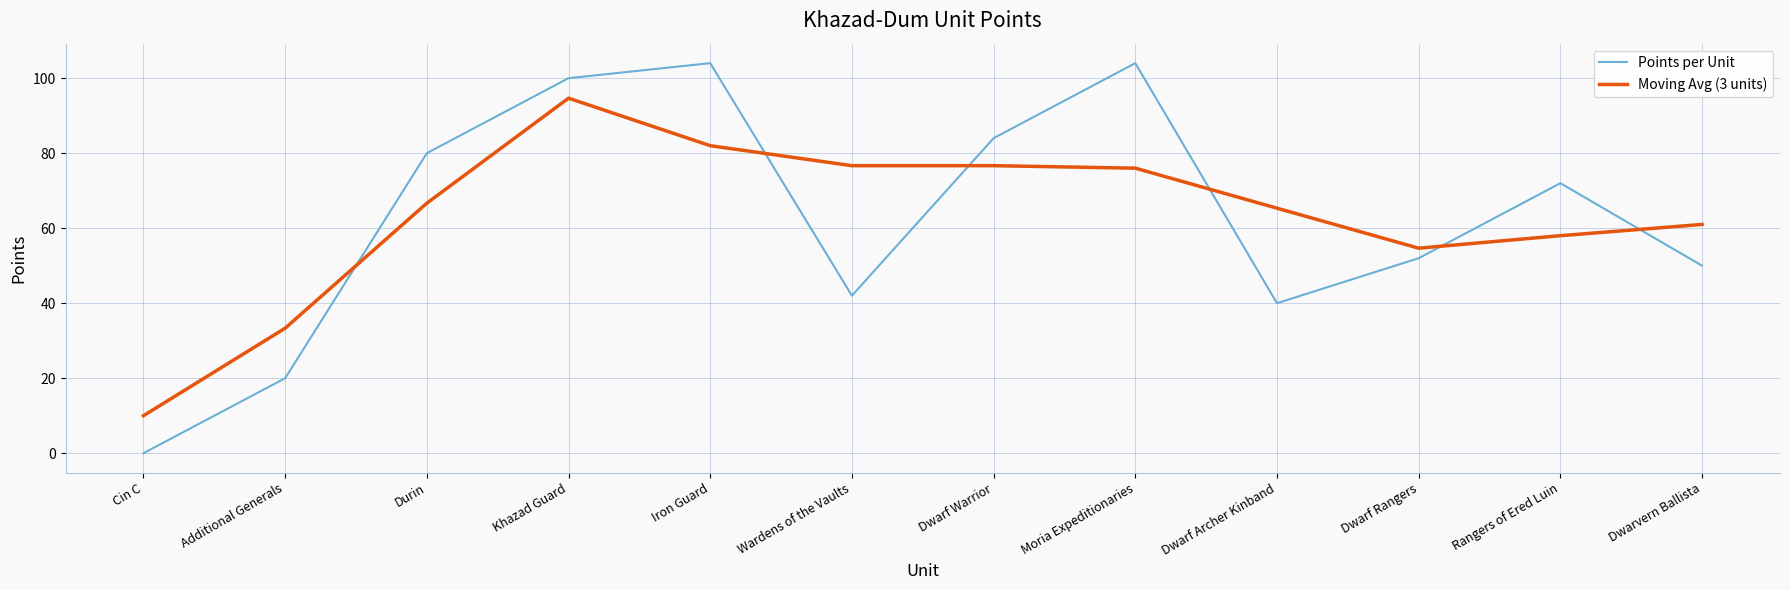

After their last crossing, which series has the higher values: Moving Avg (3 units) or Points per Unit?

Moving Avg (3 units)